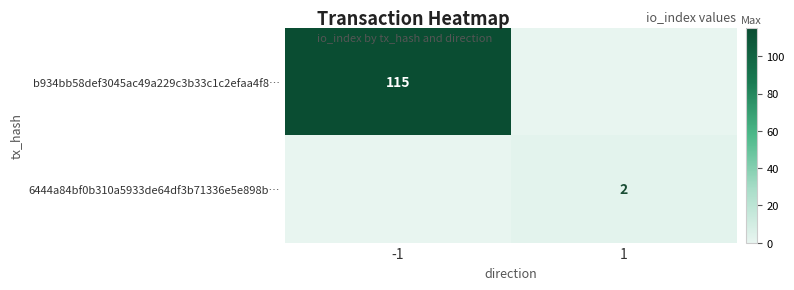

At how many categories does at least one series exceed 40?

1